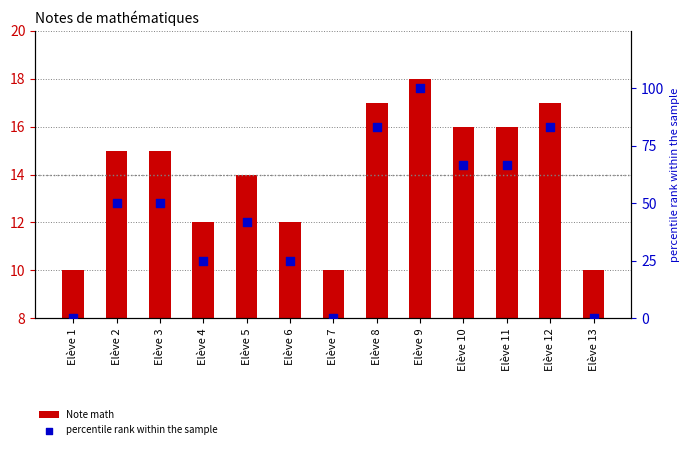

What are all the series names shown in the legend?

Note math, percentile rank within the sample